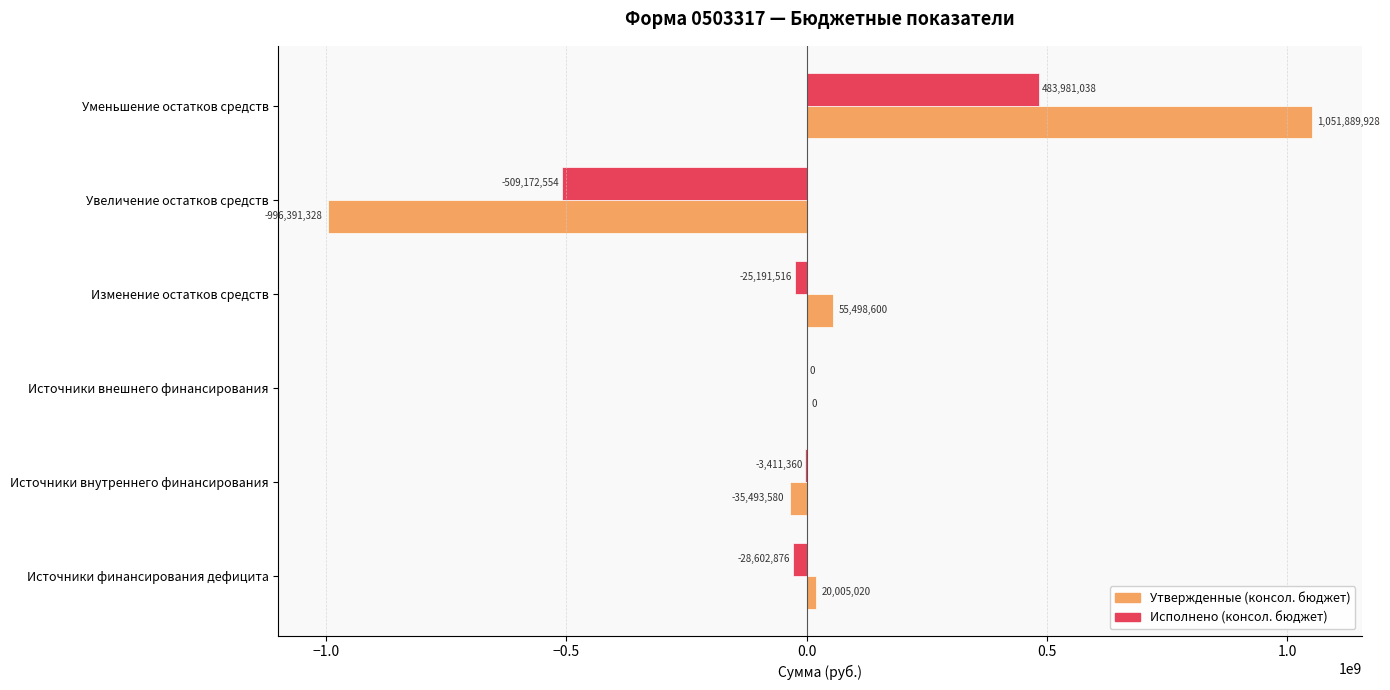

At which label does Утвержденные (консол. бюджет) reach its peak?

Уменьшение остатков средств